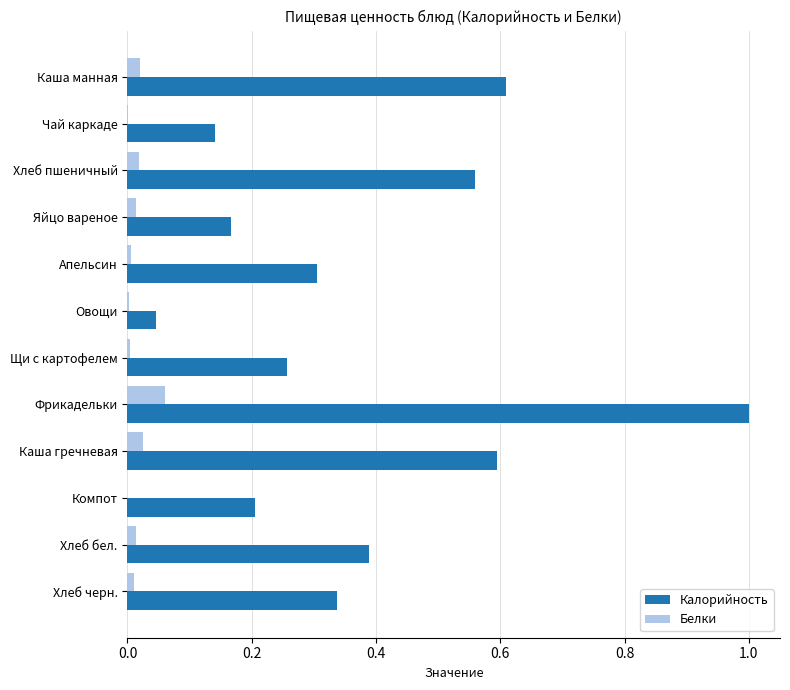

Which series changed the most between Фрикадельки and Каша гречневая?

Калорийность